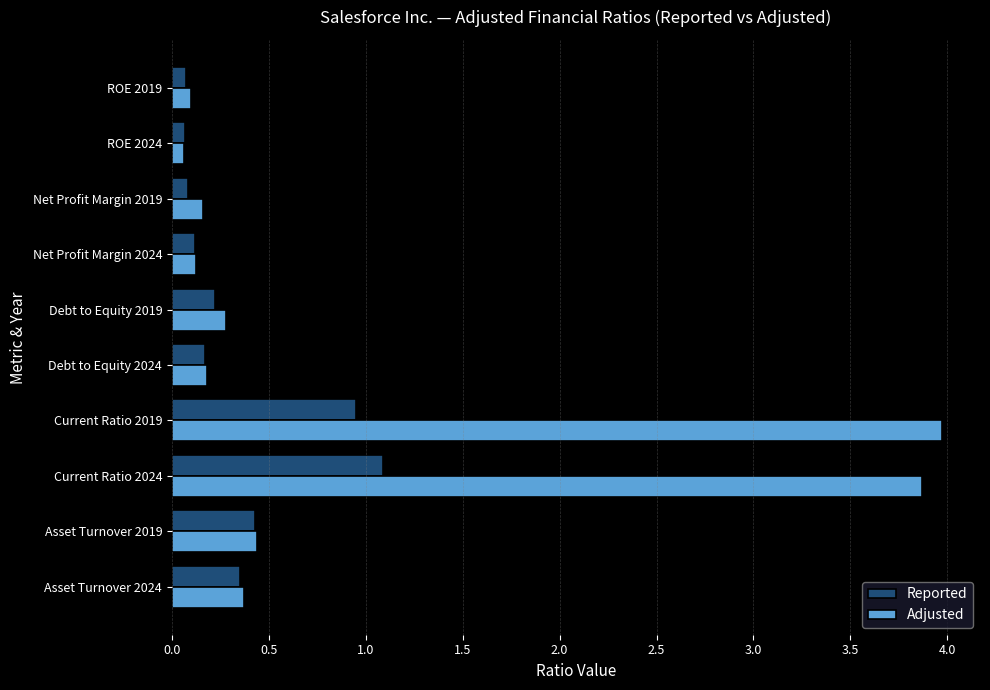

Rank the series by their maximum value, from highest to lowest.

Adjusted, Reported